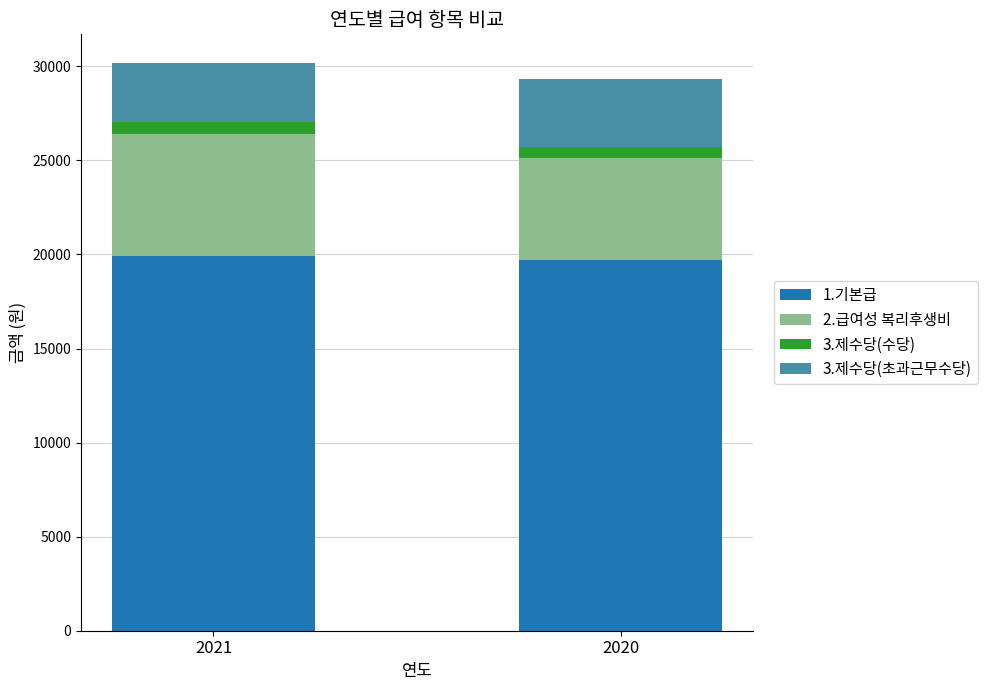

The 1.기본급 series shows 19914 at 2021. True or false?

True